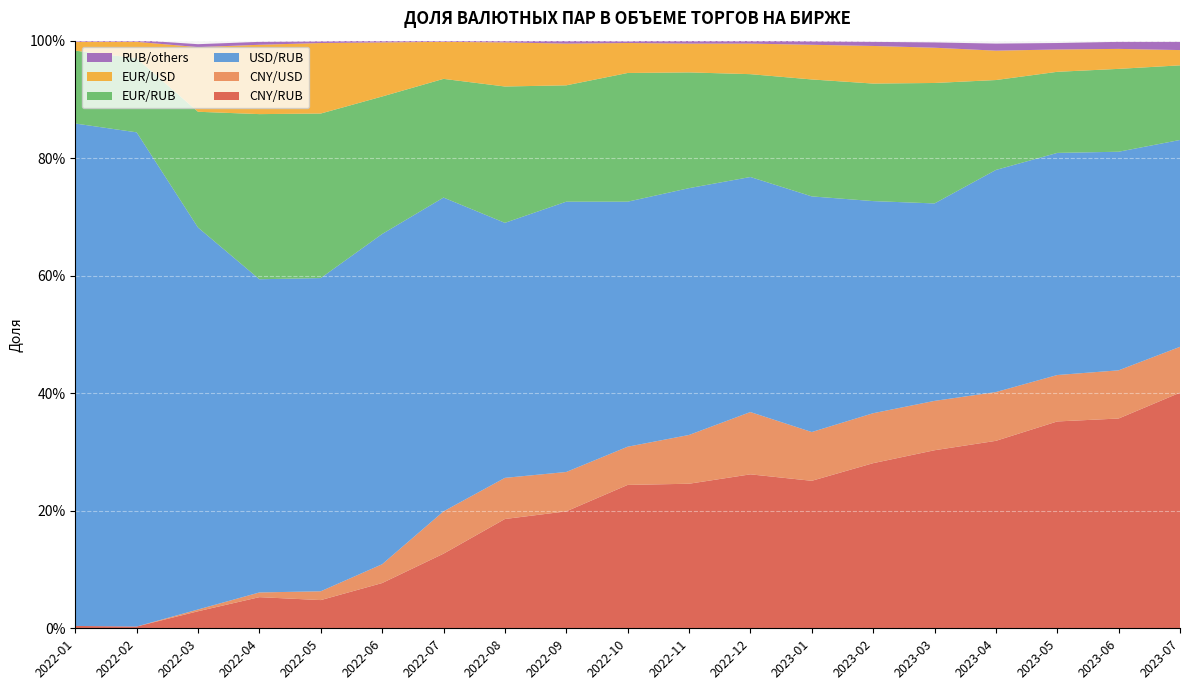

Reading left to right, transcribe all the data shown in this chart.

CNY/RUB: 2022-01=0.0	2022-02=0.0	2022-03=0.0	2022-04=0.1	2022-05=0.0	2022-06=0.1	2022-07=0.1	2022-08=0.2	2022-09=0.2	2022-10=0.2	2022-11=0.2	2022-12=0.3	2023-01=0.3	2023-02=0.3	2023-03=0.3	2023-04=0.3	2023-05=0.4	2023-06=0.4	2023-07=0.4
CNY/USD: 2022-01=0.0	2022-02=0.0	2022-03=0.0	2022-04=0.0	2022-05=0.0	2022-06=0.0	2022-07=0.1	2022-08=0.1	2022-09=0.1	2022-10=0.1	2022-11=0.1	2022-12=0.1	2023-01=0.1	2023-02=0.1	2023-03=0.1	2023-04=0.1	2023-05=0.1	2023-06=0.1	2023-07=0.1
USD/RUB: 2022-01=0.9	2022-02=0.8	2022-03=0.7	2022-04=0.5	2022-05=0.5	2022-06=0.6	2022-07=0.5	2022-08=0.4	2022-09=0.5	2022-10=0.4	2022-11=0.4	2022-12=0.4	2023-01=0.4	2023-02=0.4	2023-03=0.3	2023-04=0.4	2023-05=0.4	2023-06=0.4	2023-07=0.4
EUR/RUB: 2022-01=0.1	2022-02=0.1	2022-03=0.2	2022-04=0.3	2022-05=0.3	2022-06=0.2	2022-07=0.2	2022-08=0.2	2022-09=0.2	2022-10=0.2	2022-11=0.2	2022-12=0.2	2023-01=0.2	2023-02=0.2	2023-03=0.2	2023-04=0.2	2023-05=0.1	2023-06=0.1	2023-07=0.1
EUR/USD: 2022-01=0.0	2022-02=0.0	2022-03=0.1	2022-04=0.1	2022-05=0.1	2022-06=0.1	2022-07=0.1	2022-08=0.1	2022-09=0.1	2022-10=0.1	2022-11=0.0	2022-12=0.1	2023-01=0.1	2023-02=0.1	2023-03=0.1	2023-04=0.1	2023-05=0.0	2023-06=0.0	2023-07=0.0
RUB/others: 2022-01=0.0	2022-02=0.0	2022-03=0.0	2022-04=0.0	2022-05=0.0	2022-06=0.0	2022-07=0.0	2022-08=0.0	2022-09=0.0	2022-10=0.0	2022-11=0.0	2022-12=0.0	2023-01=0.0	2023-02=0.0	2023-03=0.0	2023-04=0.0	2023-05=0.0	2023-06=0.0	2023-07=0.0